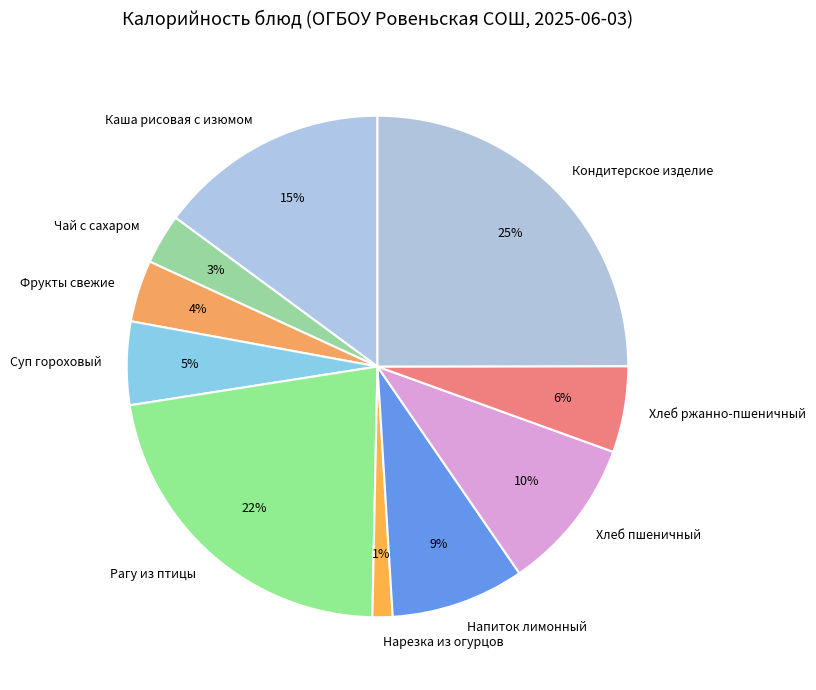

To the nearest percent, what portion does Напиток лимонный represent?

9%